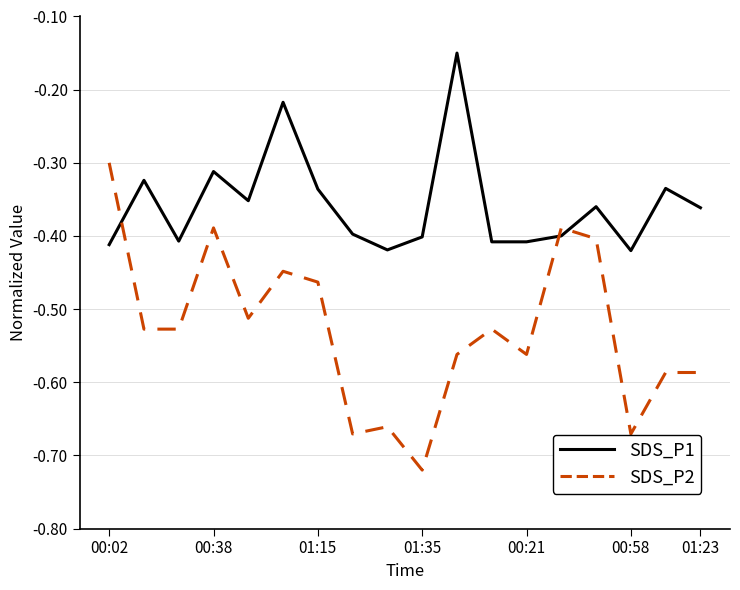

True or false: SDS_P2 and SDS_P1 intersect in this chart.

True